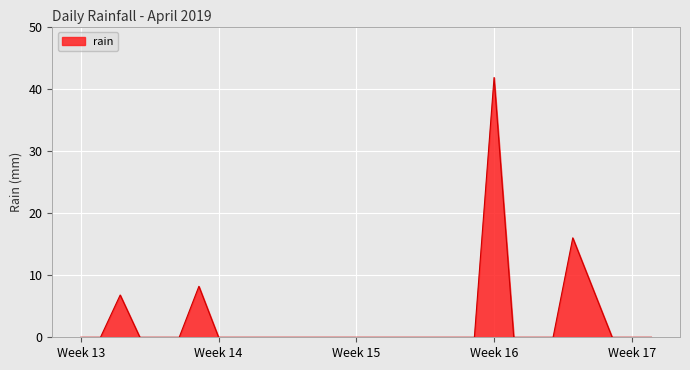

What is the difference between the maximum and minimum values?

41.8